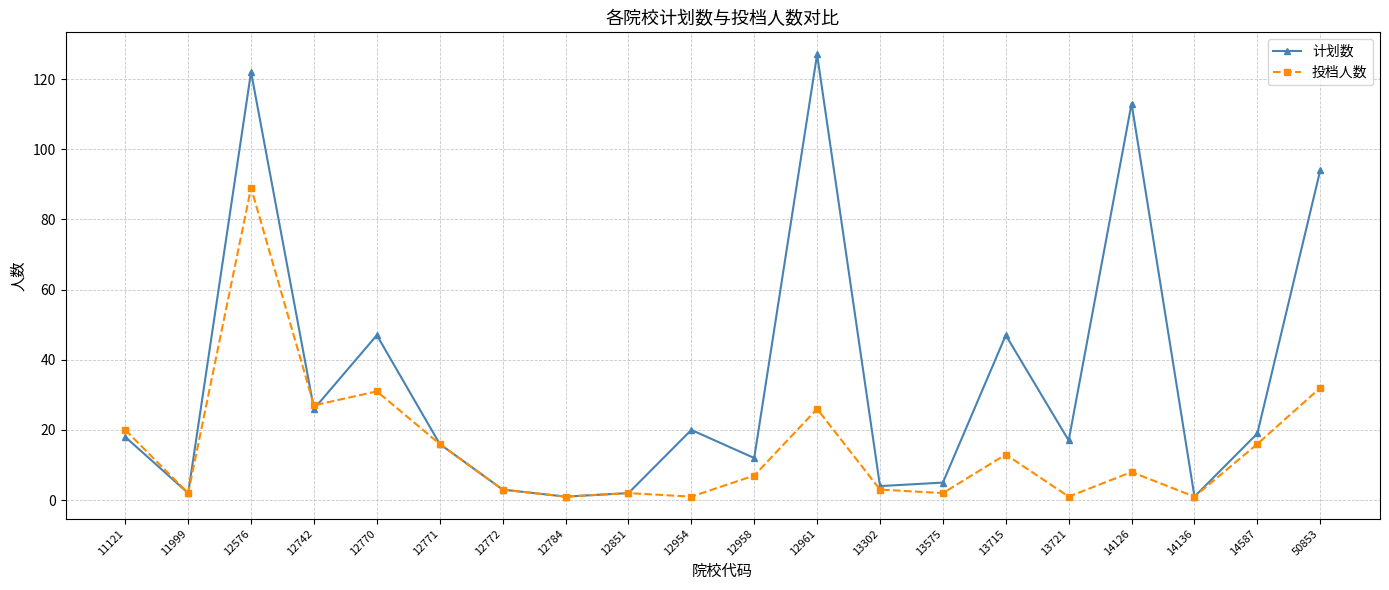

List the series in order of their overall mean, highest first.

计划数, 投档人数